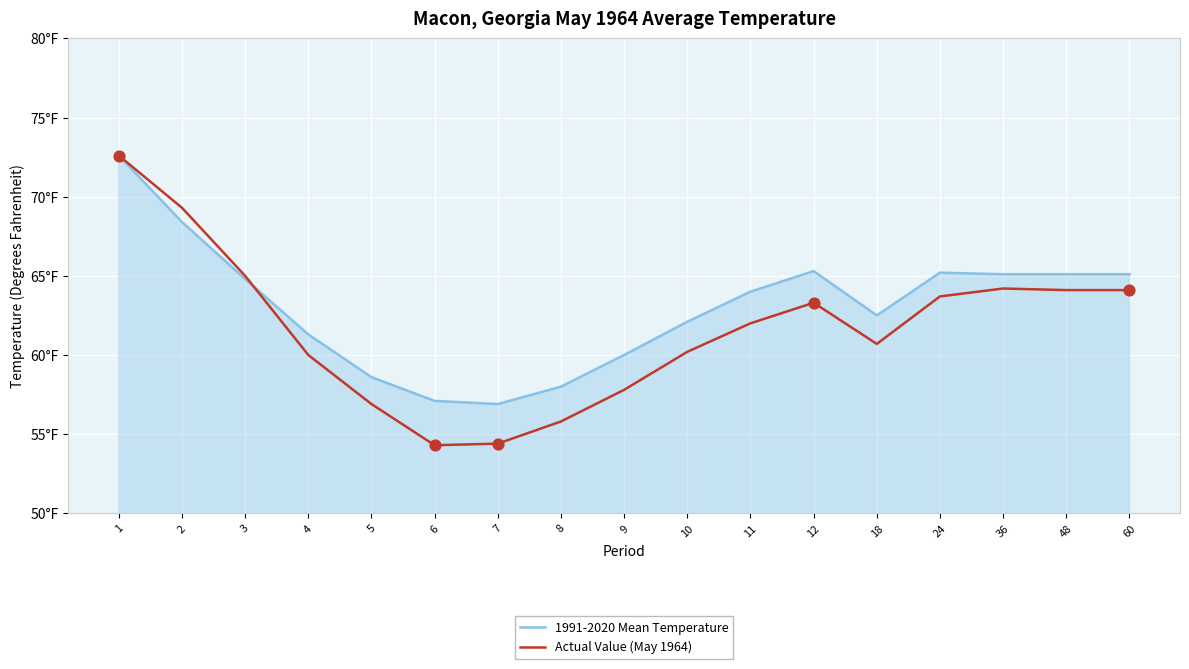

Is the value of Actual Value (May 1964) at 3 greater than the value of 1991-2020 Mean Temperature at 12?

No